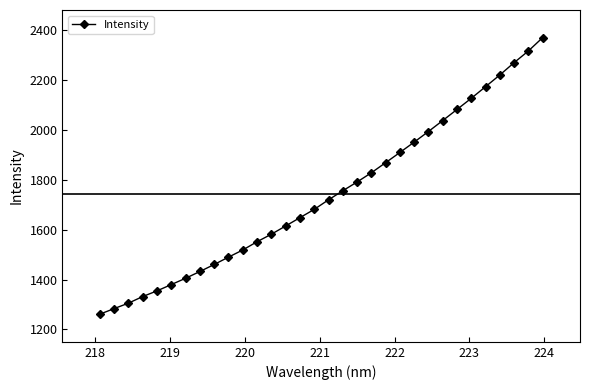

How many values are below 1719?

16